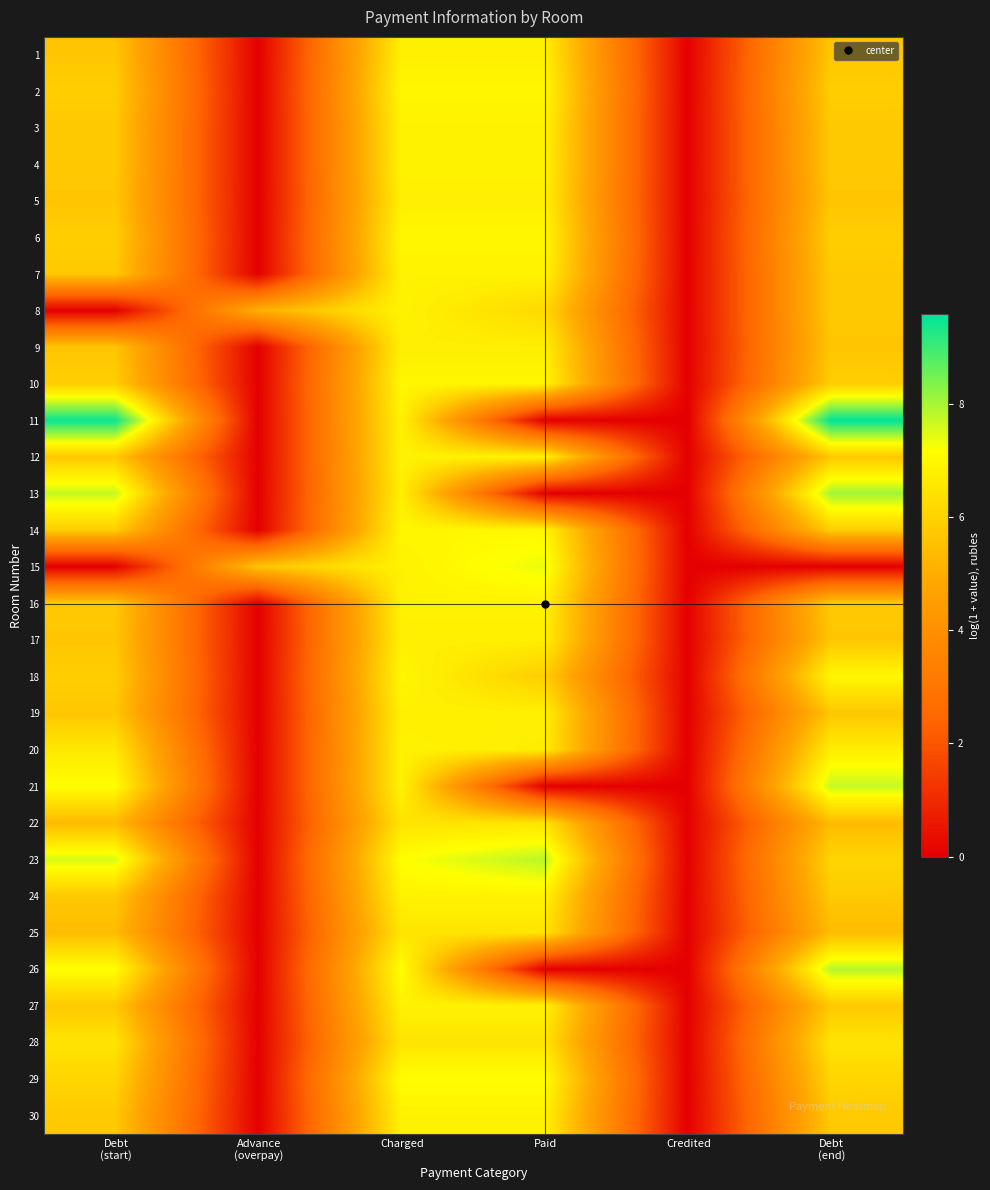

How many distinct data groups are displayed?

30